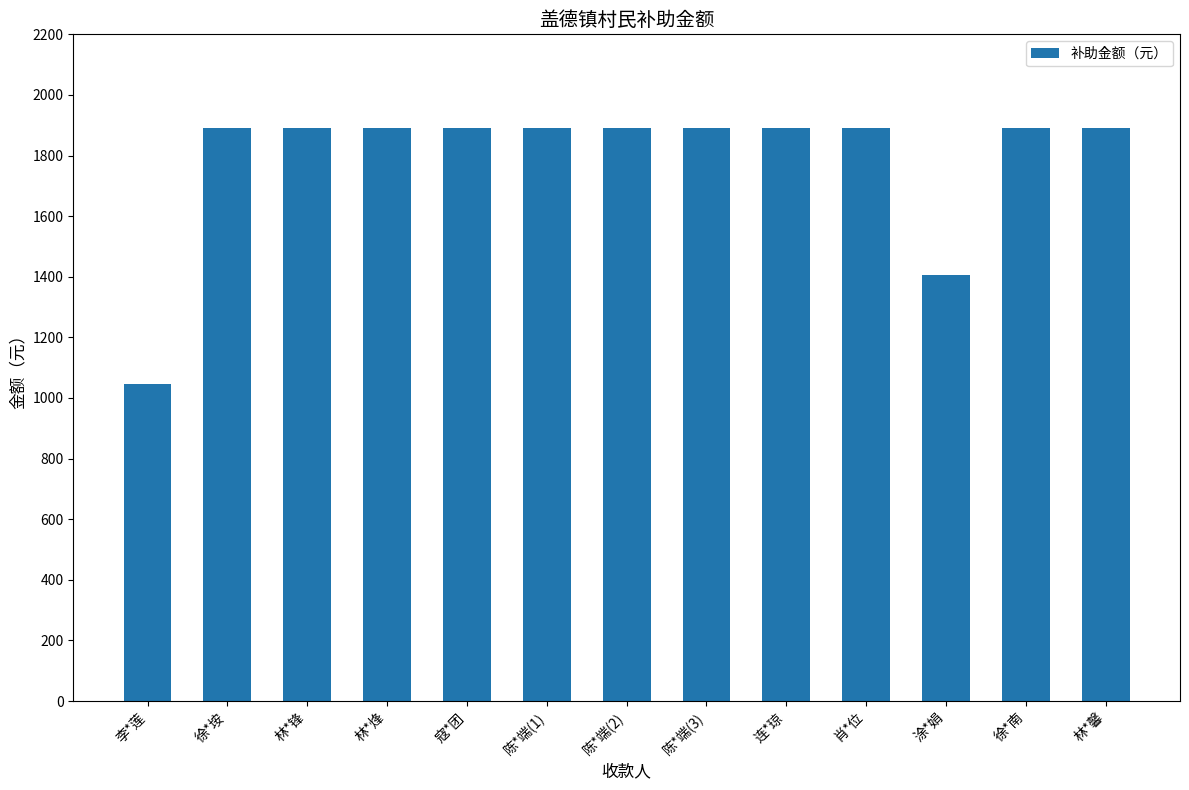

How many data points are less than 1891?

2